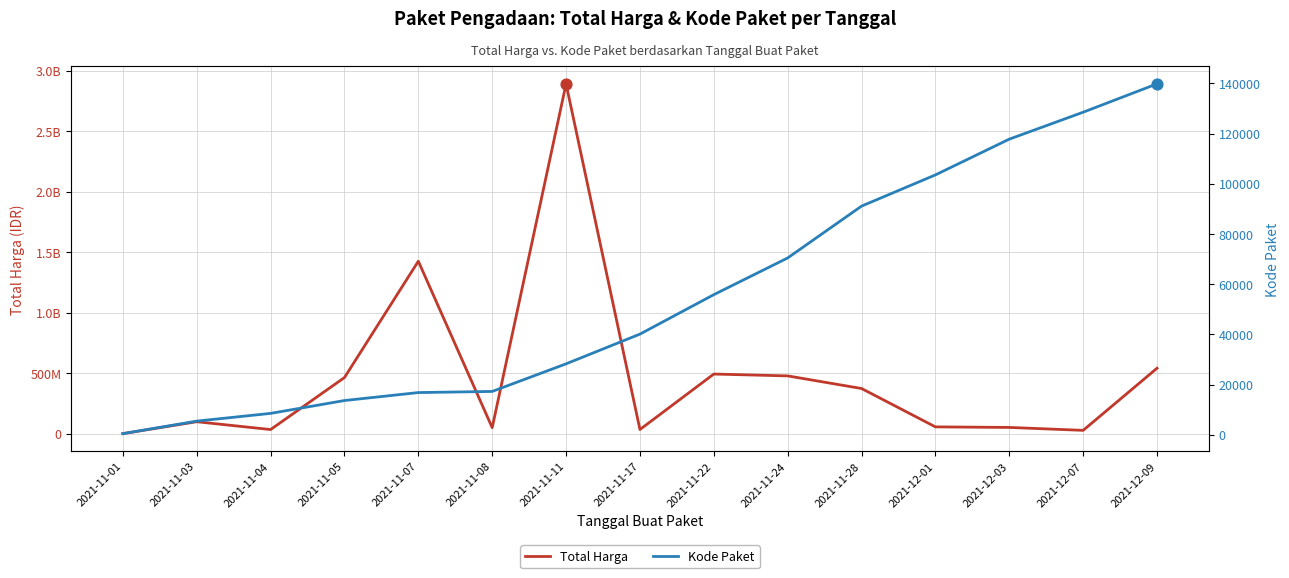

What are all the series names shown in the legend?

Total Harga, Kode Paket